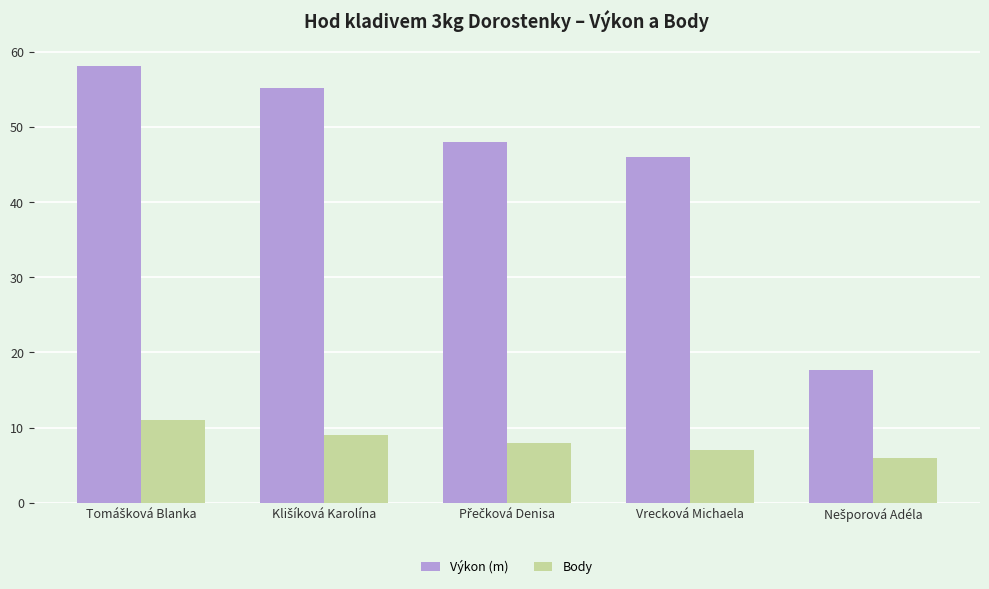

Where is Výkon (m) nearest to the value 37?

Vrecková Michaela